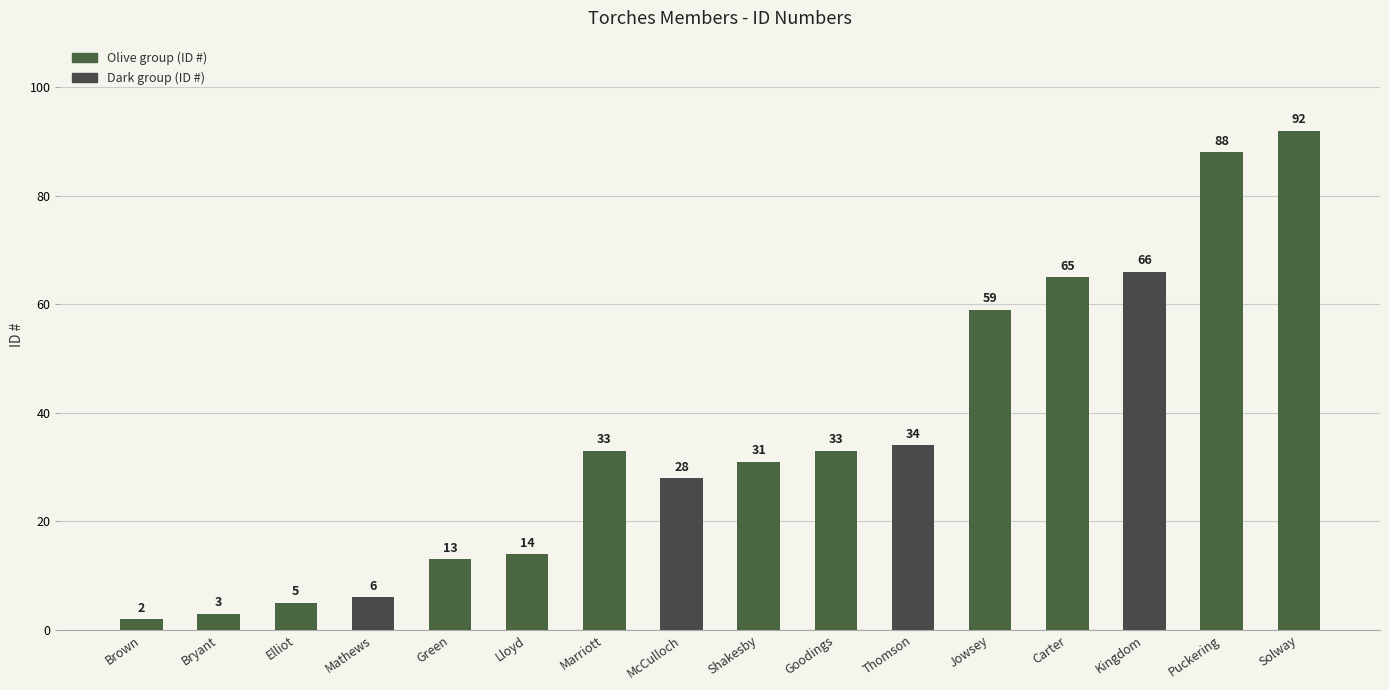

What is the ratio of the value at Jowsey to the value at Lloyd?

4.2